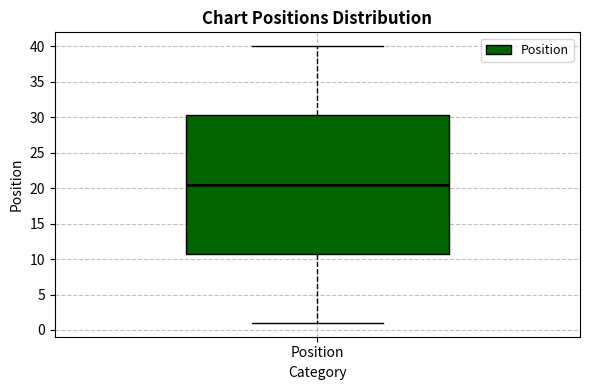

Transcribe this box plot: give where the median line is, the range the box spans, and where the two whiskers end, as read against the y-axis. The values are not printed on the chart, so give them approximately, as read against the axis.

median 20.5, box 11.0 to 30.5, whiskers 1.0 to 40.0